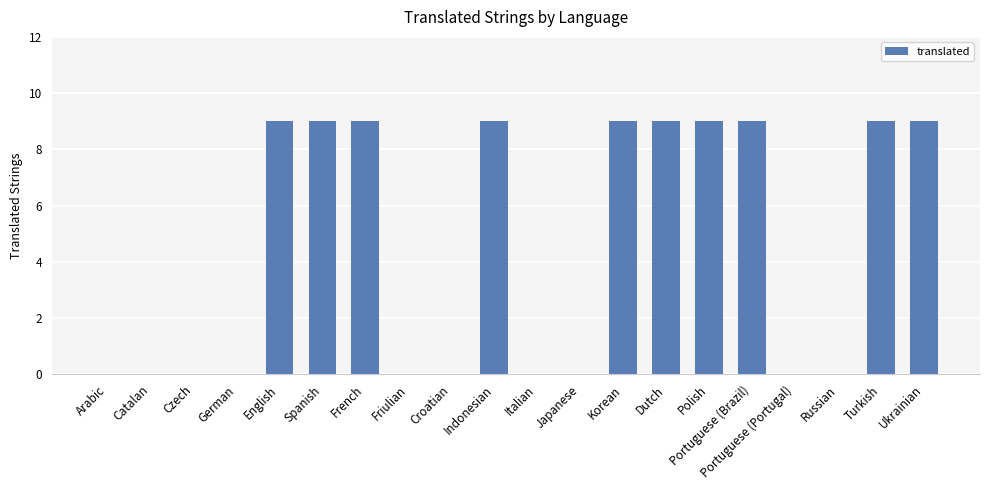

What is the sum of all values?

90